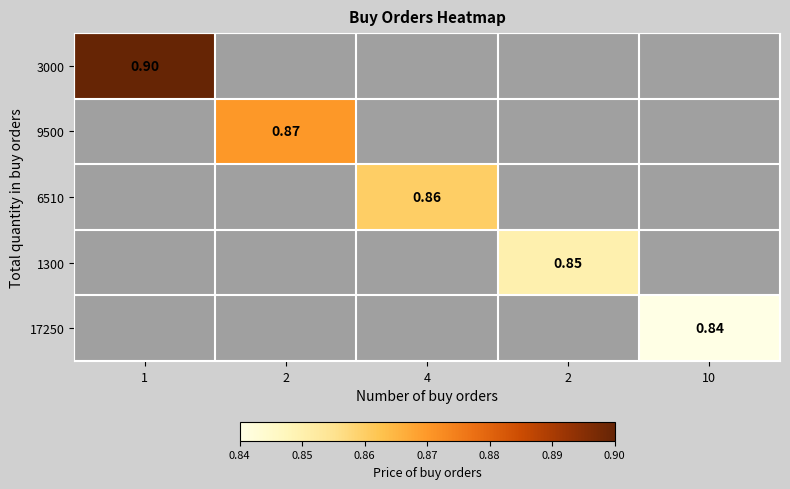

Is the value of 6510 at 4 greater than the value of 1300 at 1?

No